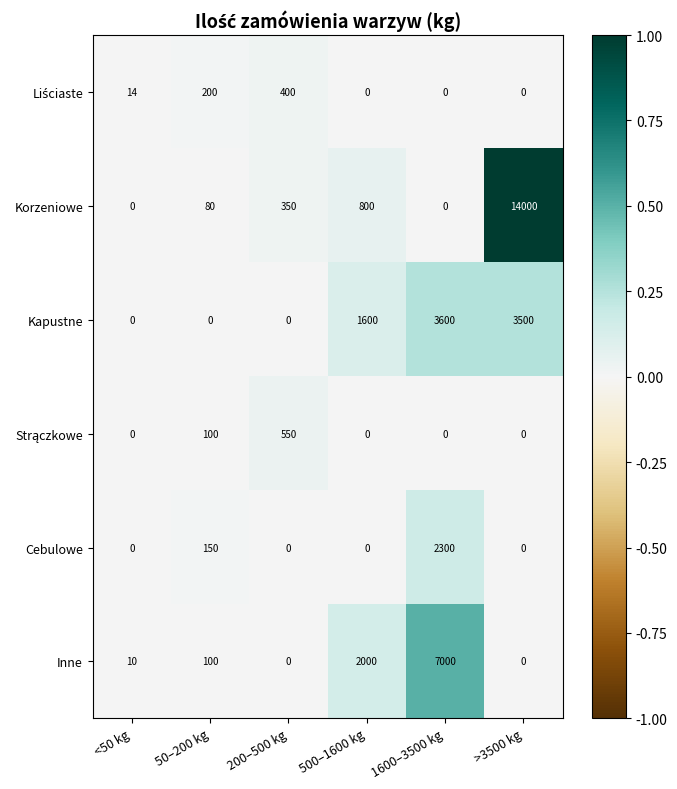

How many categories are shown in the chart?

6